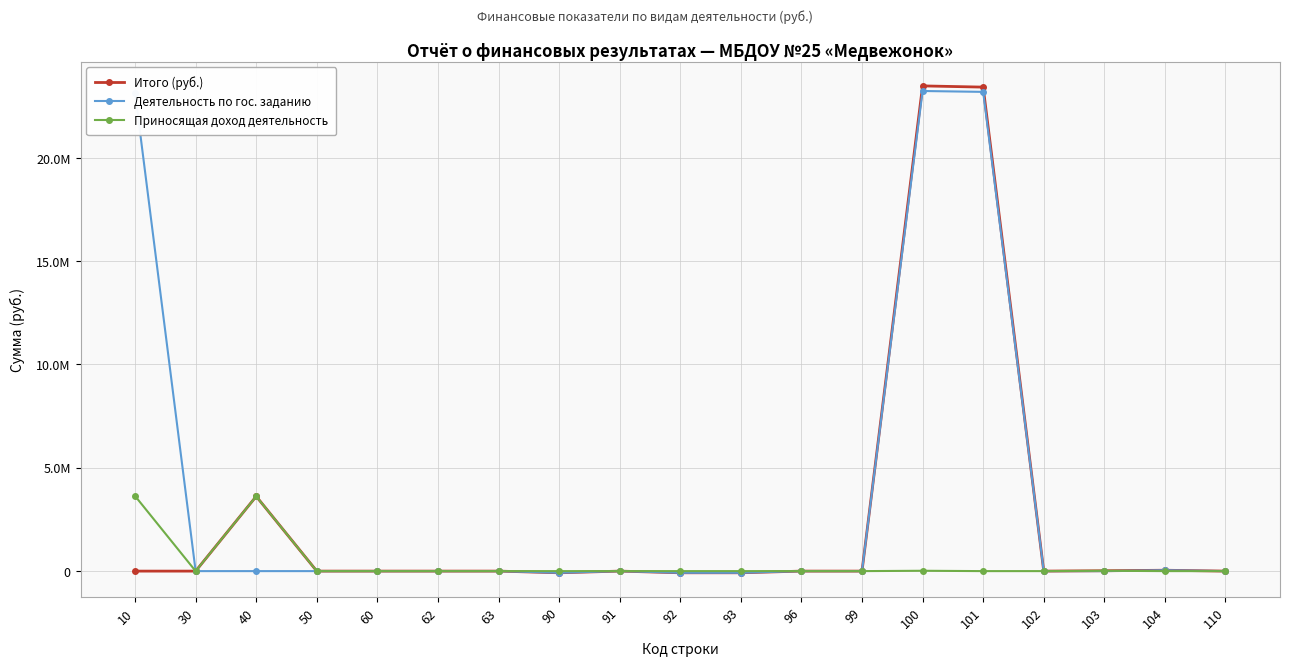

True or false: Деятельность по гос. заданию has more than 0 interior local peaks.

True